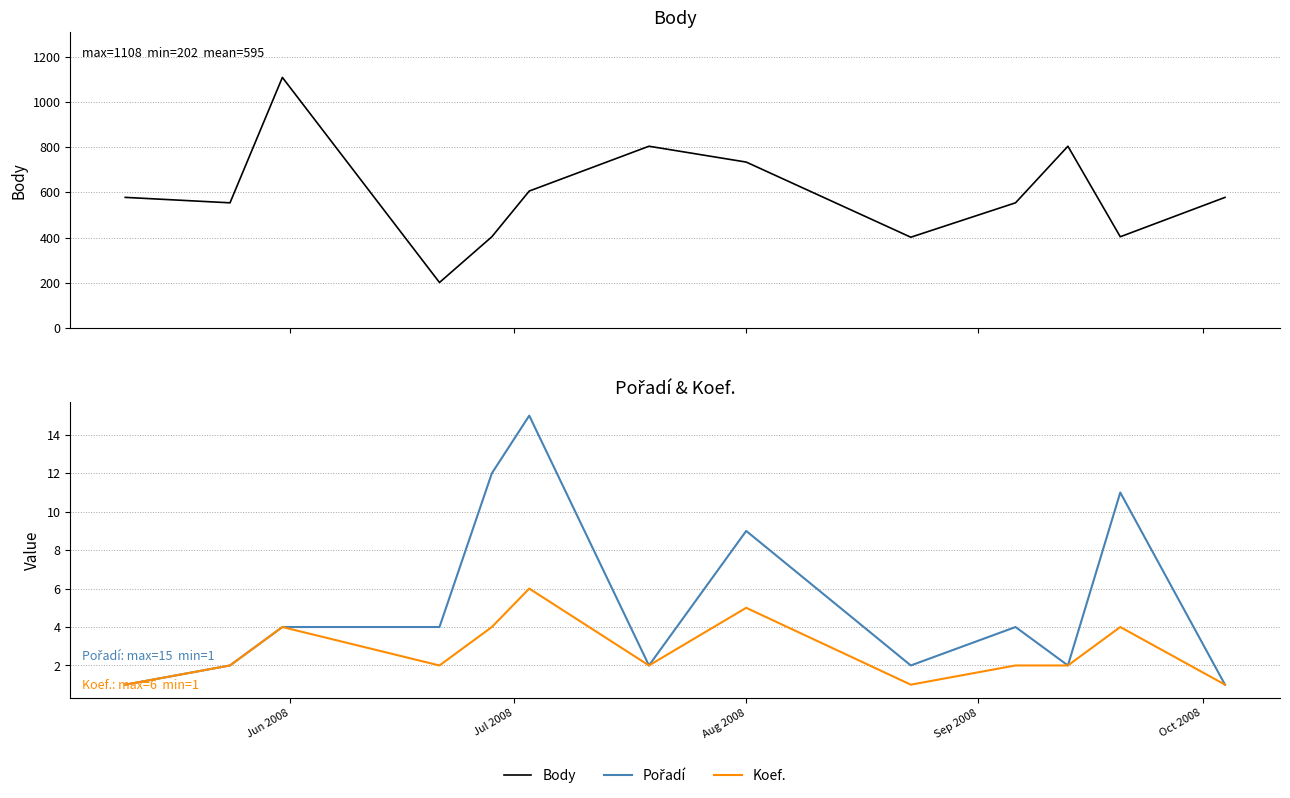

True or false: Pořadí and Koef. cross at least once.

False